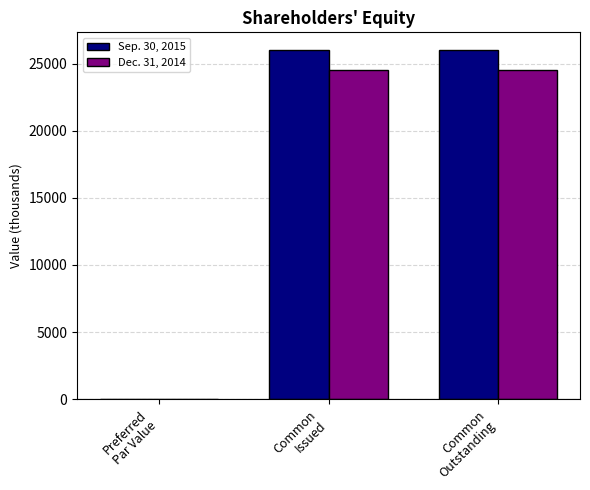

What is the sum of all Dec. 31, 2014 values?

49081.3